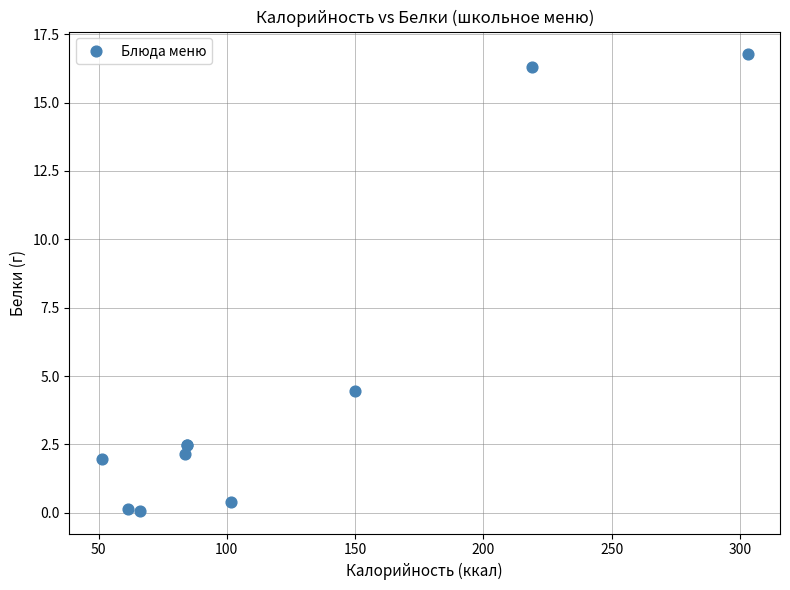

What Y value in the scatter plot is closest to 8?

4.5